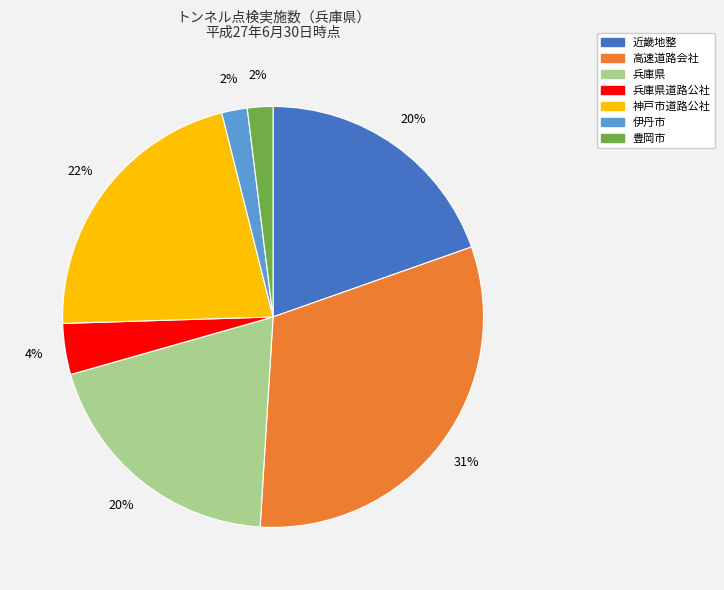

What is the ratio of the value at 豊岡市 to the value at 伊丹市?

1.0